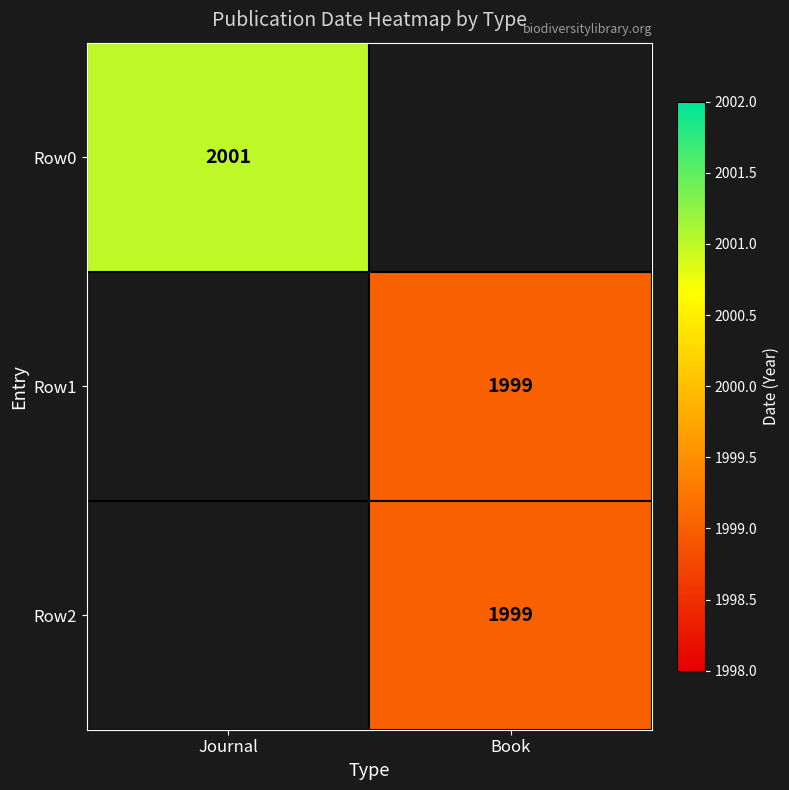

True or false: Row1 has a value of 3199.4 at Book.

False